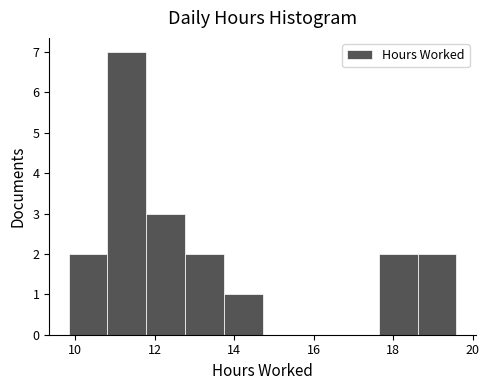

Reading left to right, list every bar in this chart as the range it spans on the x-axis followed by its height. Neither the bar edges nor the heights are printed on the chart, so give them approximately, as read against the axes.

9.8 to 10.8: 2
10.8 to 11.8: 7
11.8 to 12.8: 3
12.8 to 13.8: 2
13.8 to 14.8: 1
14.8 to 15.6: 0
15.6 to 16.6: 0
16.6 to 17.6: 0
17.6 to 18.6: 2
18.6 to 19.6: 2